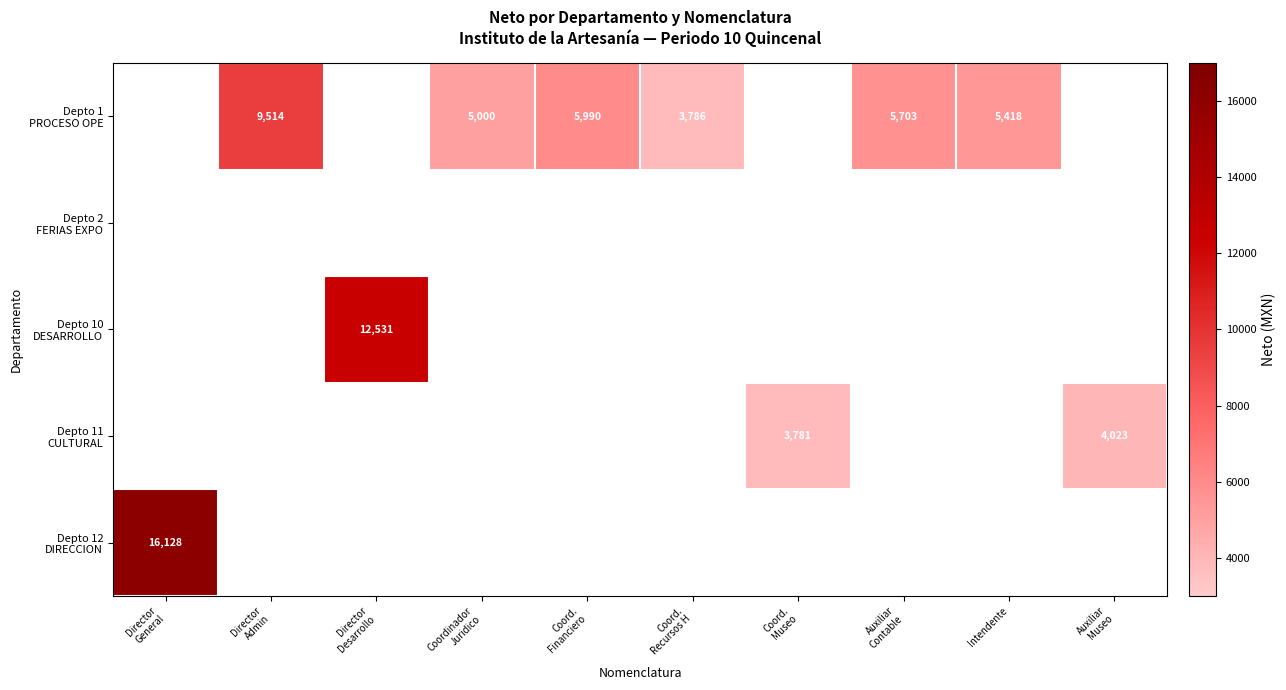

What is the minimum value shown in the chart?

3781.2